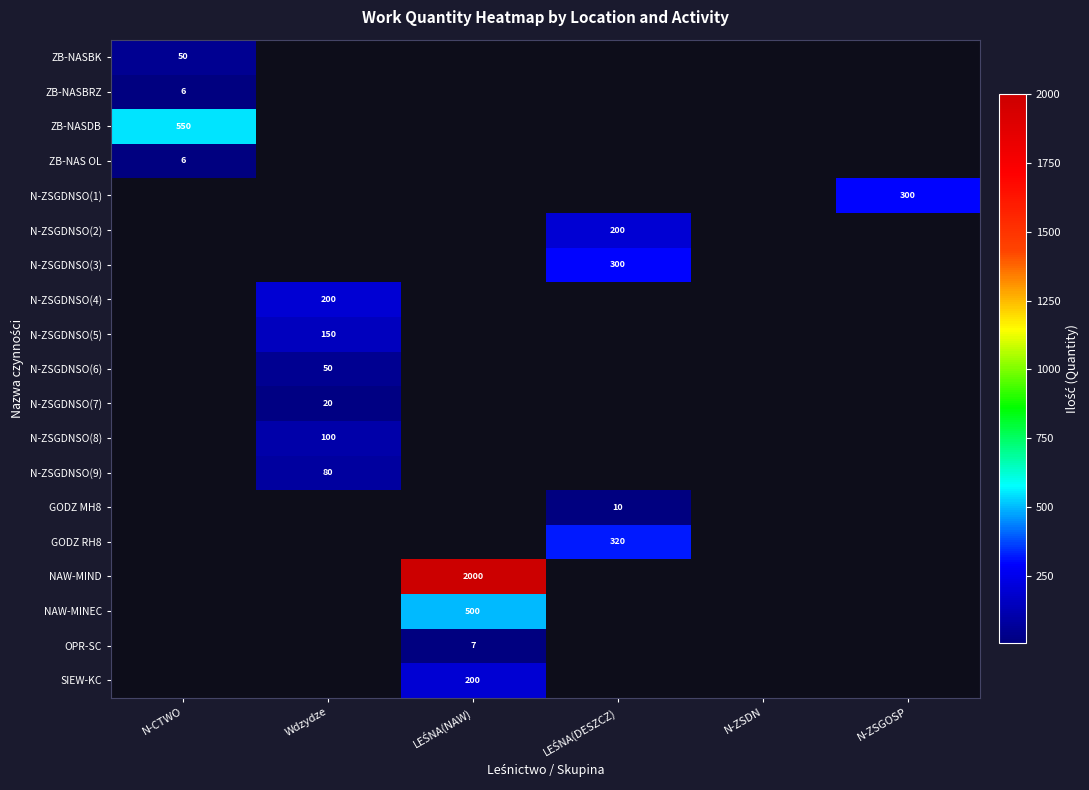

The value of N-ZSGDNSO(6) at Wdzydze is 18. True or false?

False